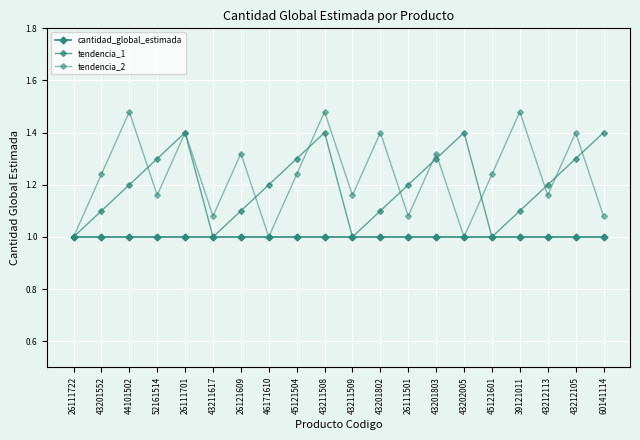

Reading right to left, what are all the values shown in this chart?

cantidad_global_estimada: 60141114=1.0	43212105=1.0	43212113=1.0	39121011=1.0	45121601=1.0	43202005=1.0	43201803=1.0	26111501=1.0	43201802=1.0	43211509=1.0	43211508=1.0	45121504=1.0	46171610=1.0	26121609=1.0	43211617=1.0	26111701=1.0	52161514=1.0	44101502=1.0	43201552=1.0	26111722=1.0
tendencia_1: 60141114=1.4	43212105=1.3	43212113=1.2	39121011=1.1	45121601=1.0	43202005=1.4	43201803=1.3	26111501=1.2	43201802=1.1	43211509=1.0	43211508=1.4	45121504=1.3	46171610=1.2	26121609=1.1	43211617=1.0	26111701=1.4	52161514=1.3	44101502=1.2	43201552=1.1	26111722=1.0
tendencia_2: 60141114=1.1	43212105=1.4	43212113=1.2	39121011=1.5	45121601=1.2	43202005=1.0	43201803=1.3	26111501=1.1	43201802=1.4	43211509=1.2	43211508=1.5	45121504=1.2	46171610=1.0	26121609=1.3	43211617=1.1	26111701=1.4	52161514=1.2	44101502=1.5	43201552=1.2	26111722=1.0